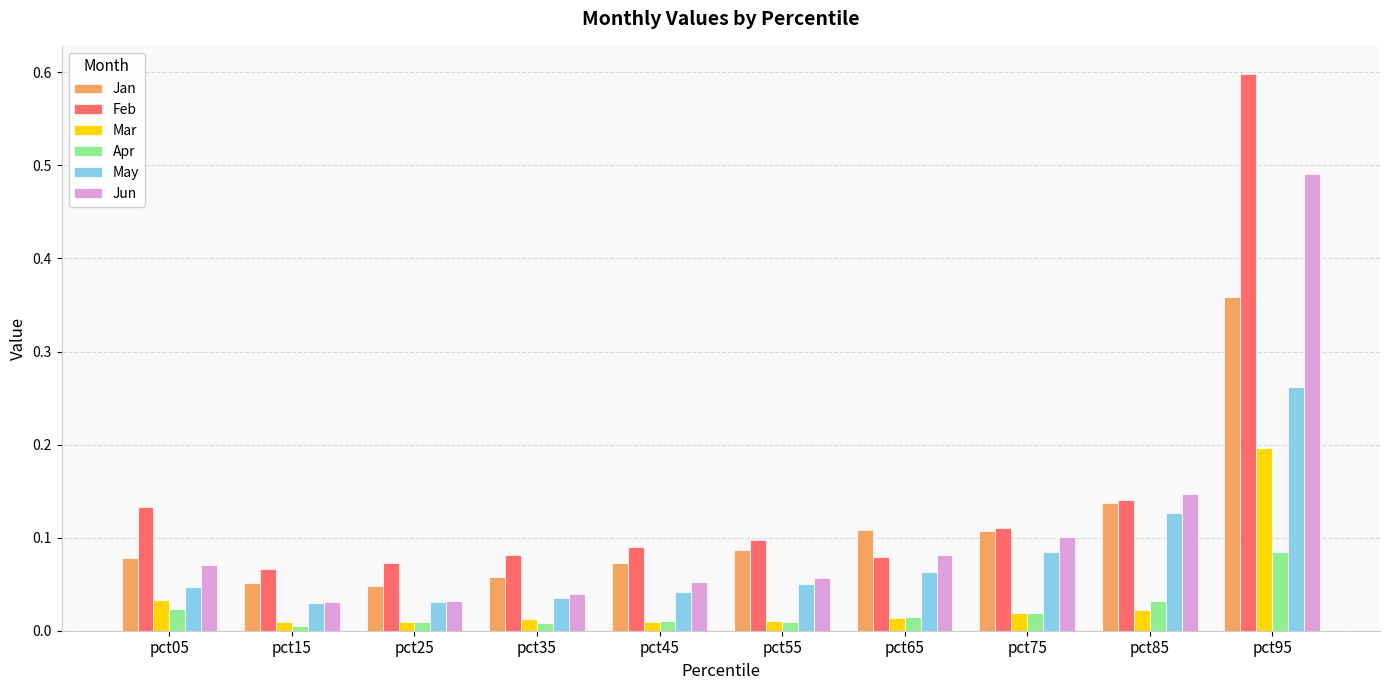

Is it true that Jun equals 0.1 at pct75?

True